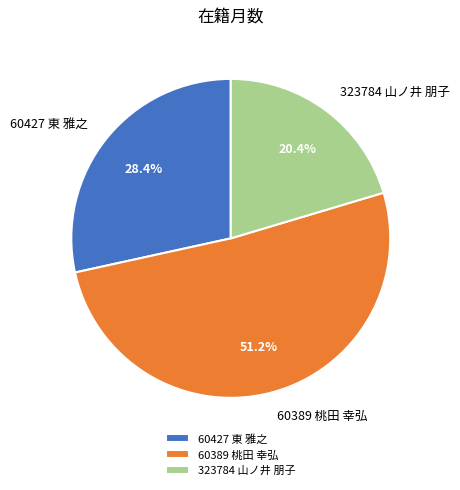

Which category accounts for the majority?

60389 桃田 幸弘